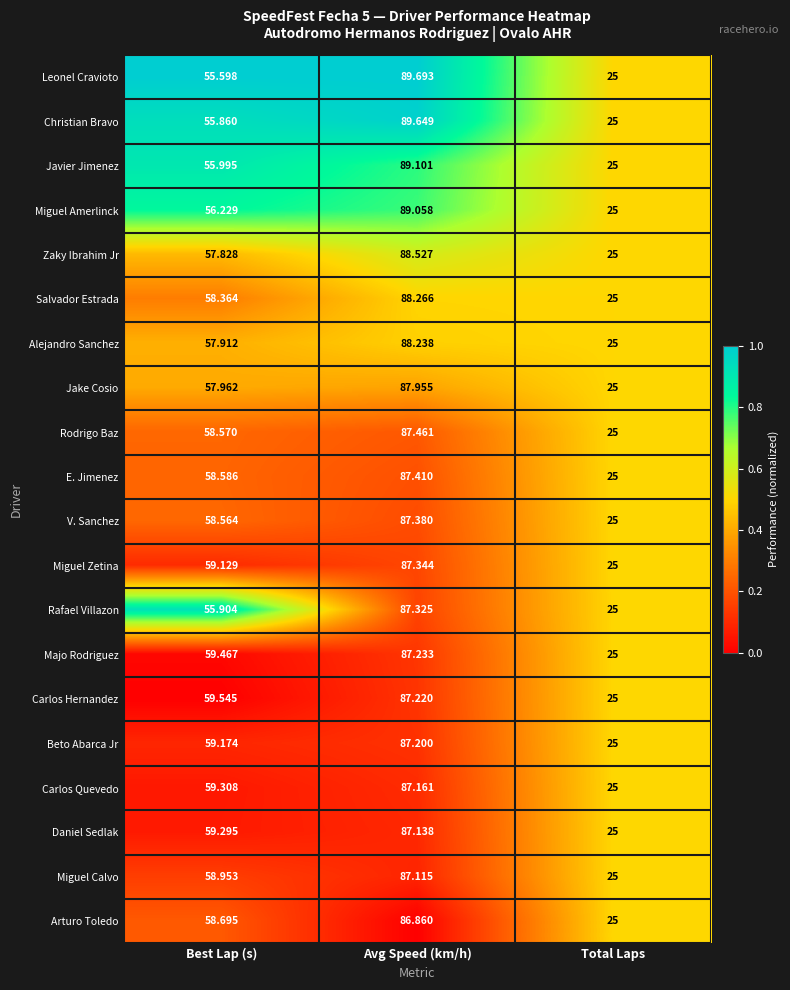

Which label corresponds to the smallest value in the chart?

Total Laps